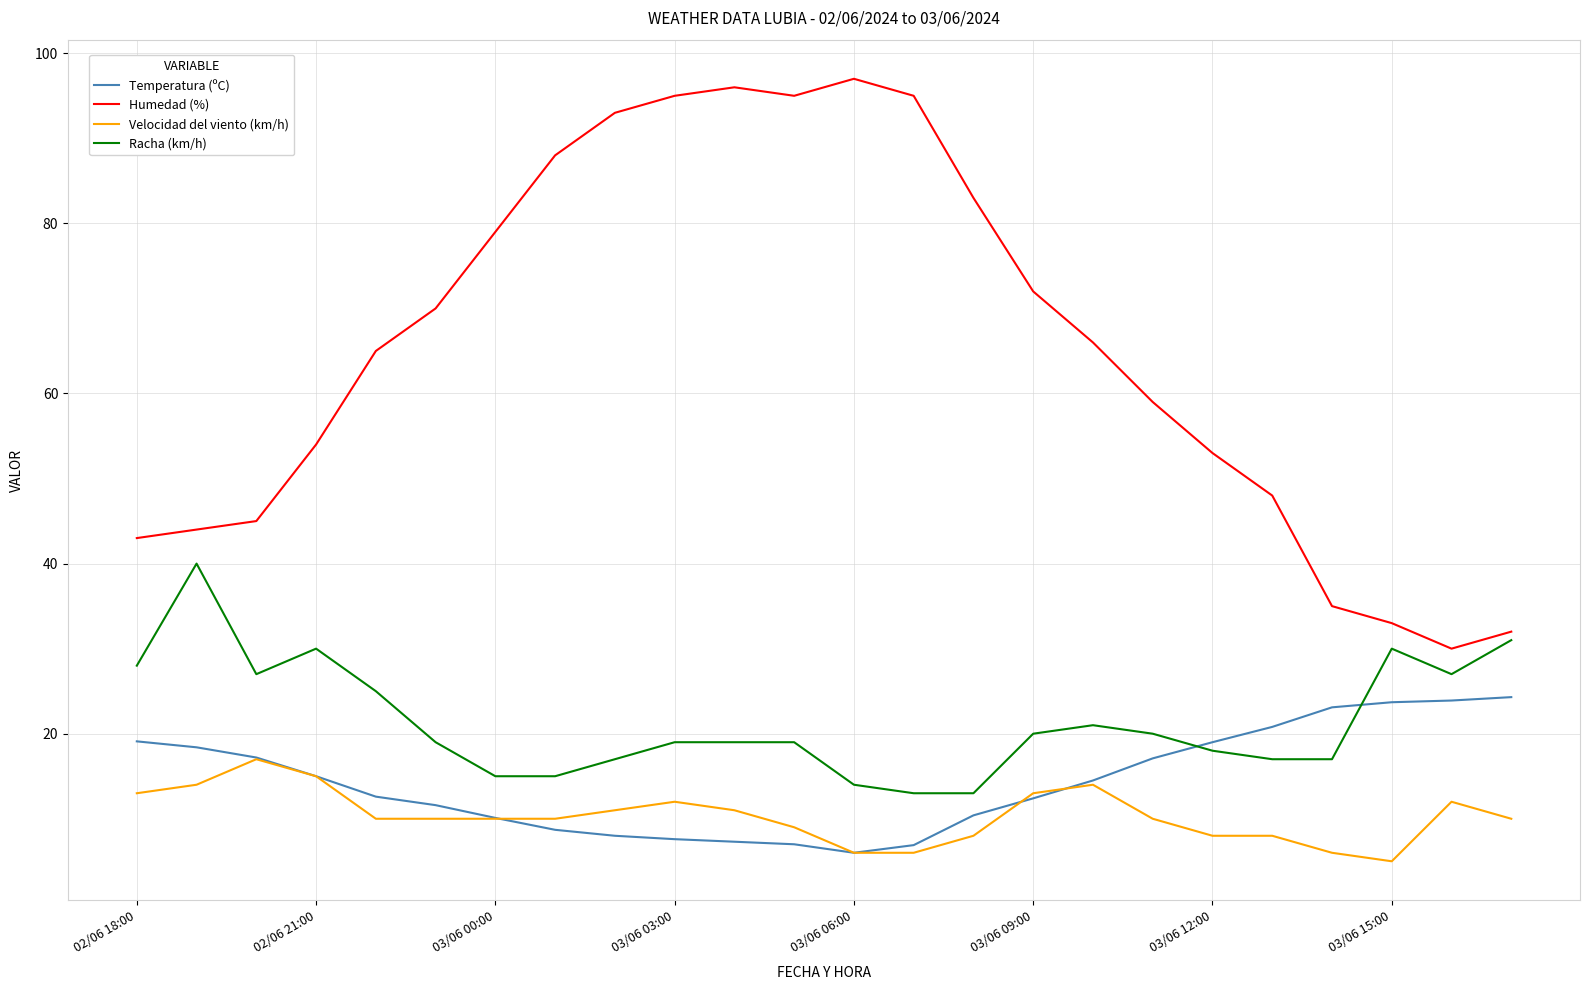

What is the difference between the maximum and minimum values in the Velocidad del viento (km/h) series?

12.0